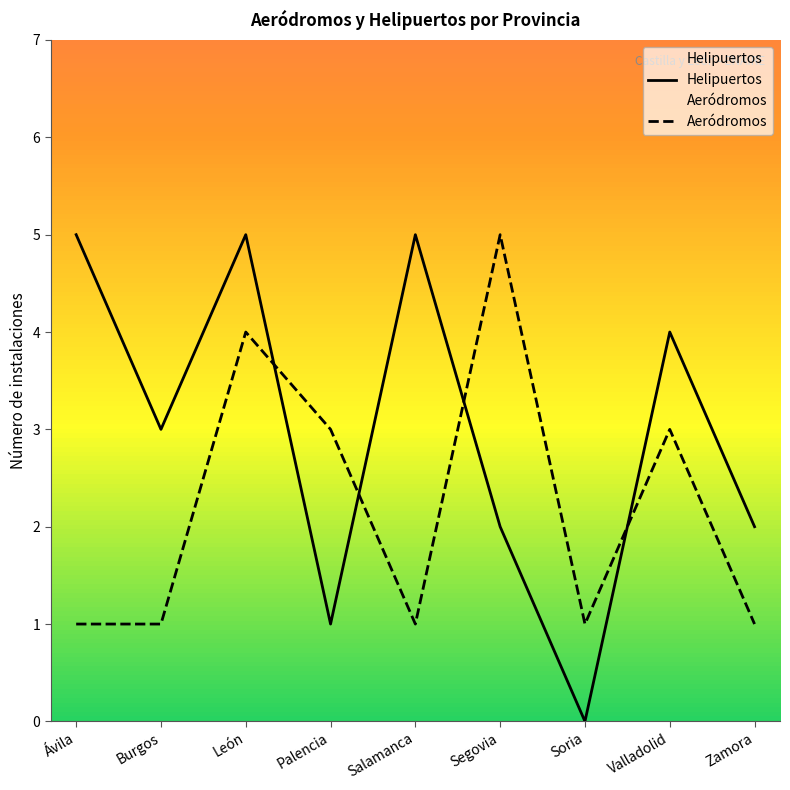

How many values in Helipuertos are above zero?

8